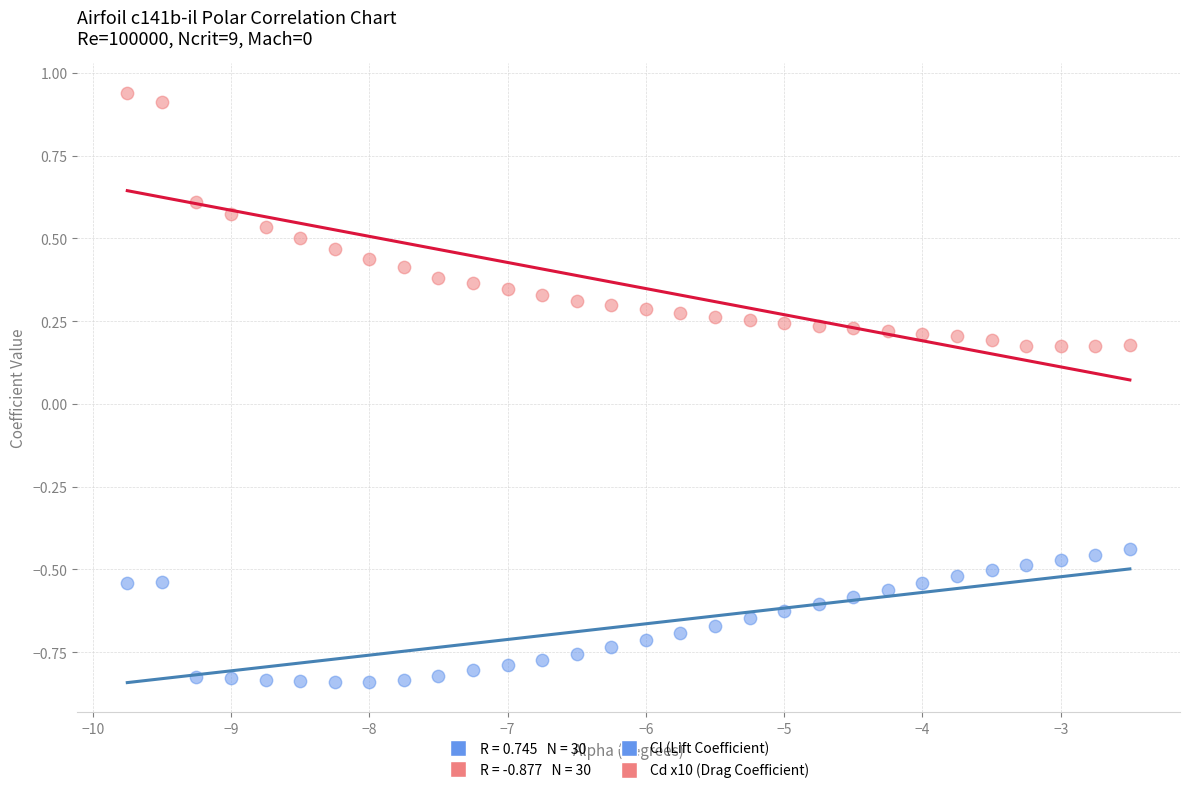

What is the X range (max minus min) for the scatter plot?

7.2